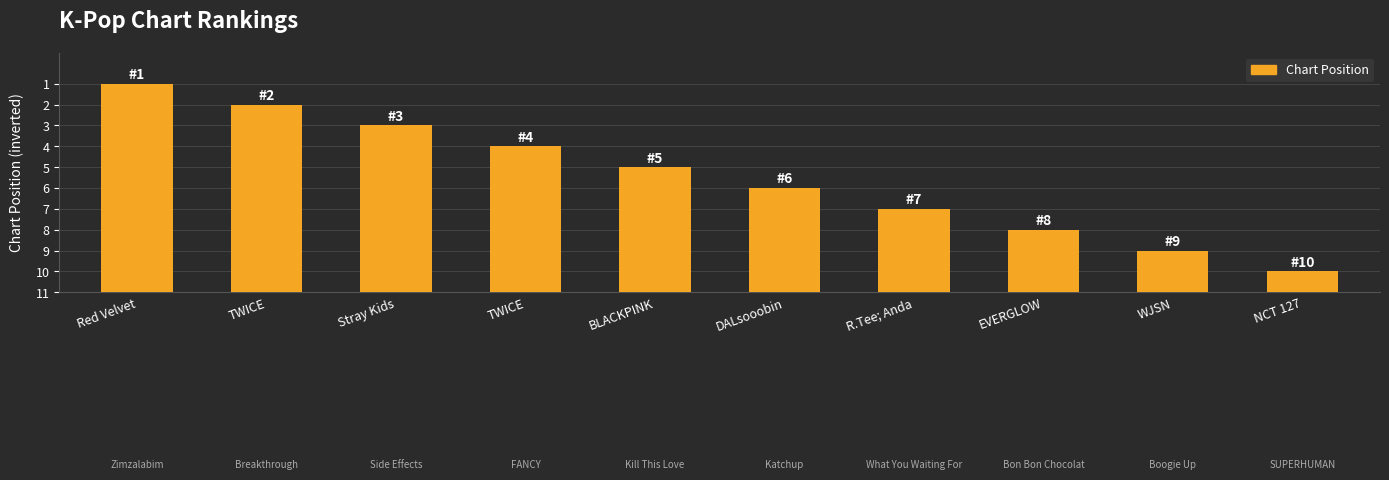

True or false: the data shows 16 at Red Velvet.

False